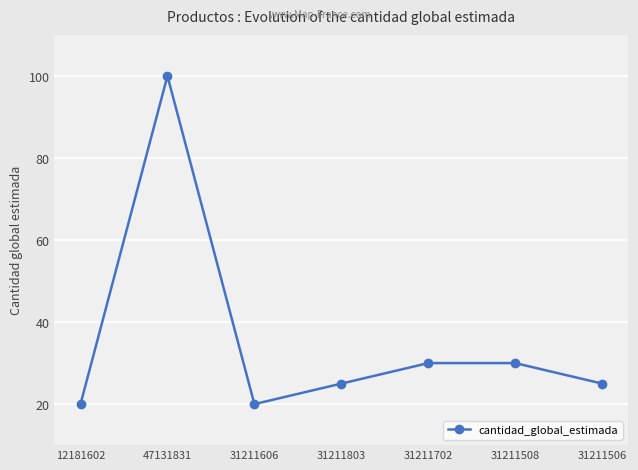

Which has a higher value, 31211606 or 31211506?

31211506